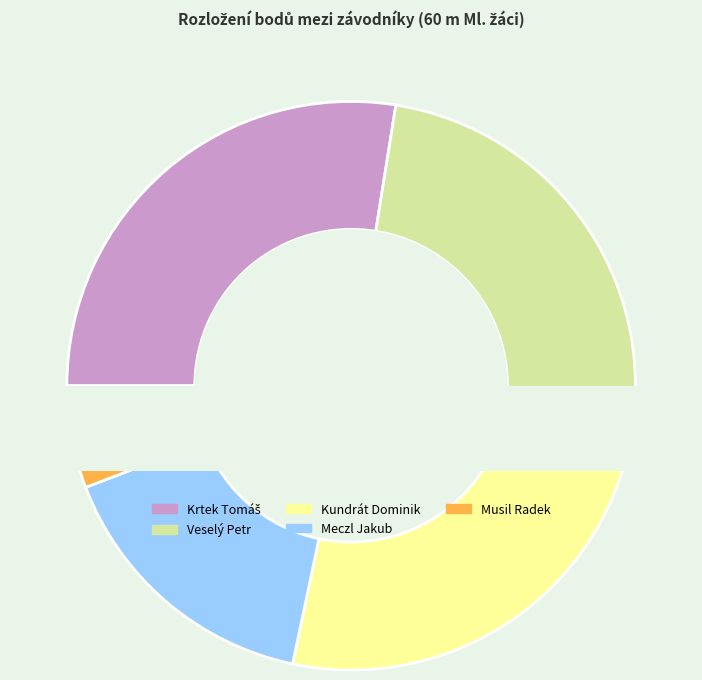

To the nearest percent, what is the difference between the largest and smallest slice percentages?

22%